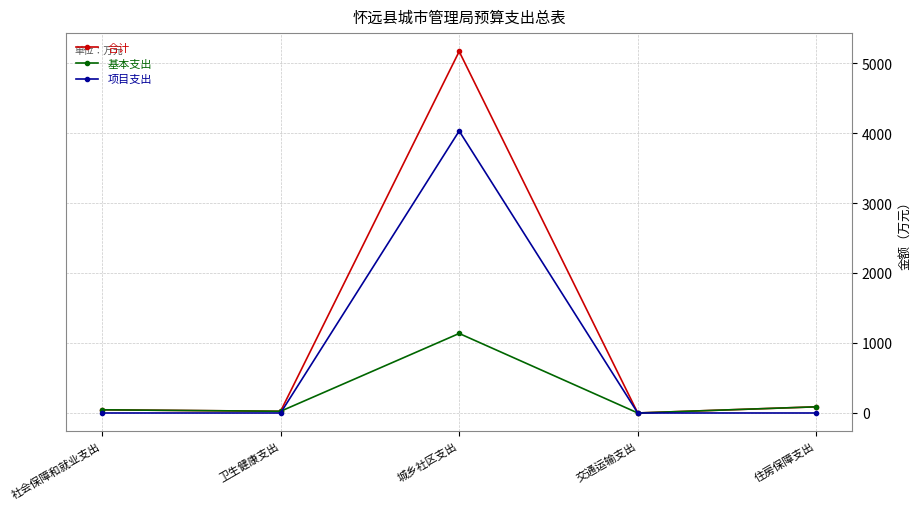

Rank the series at 城乡社区支出 from lowest to highest value.

基本支出, 项目支出, 合计